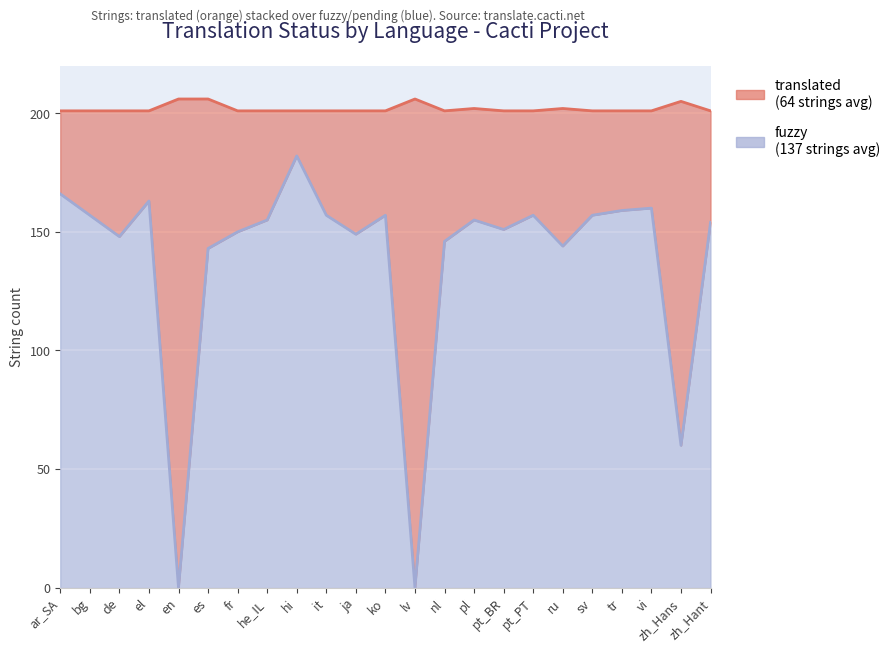

Approximately how many times larger is the value at sv compared to vi?

1.0